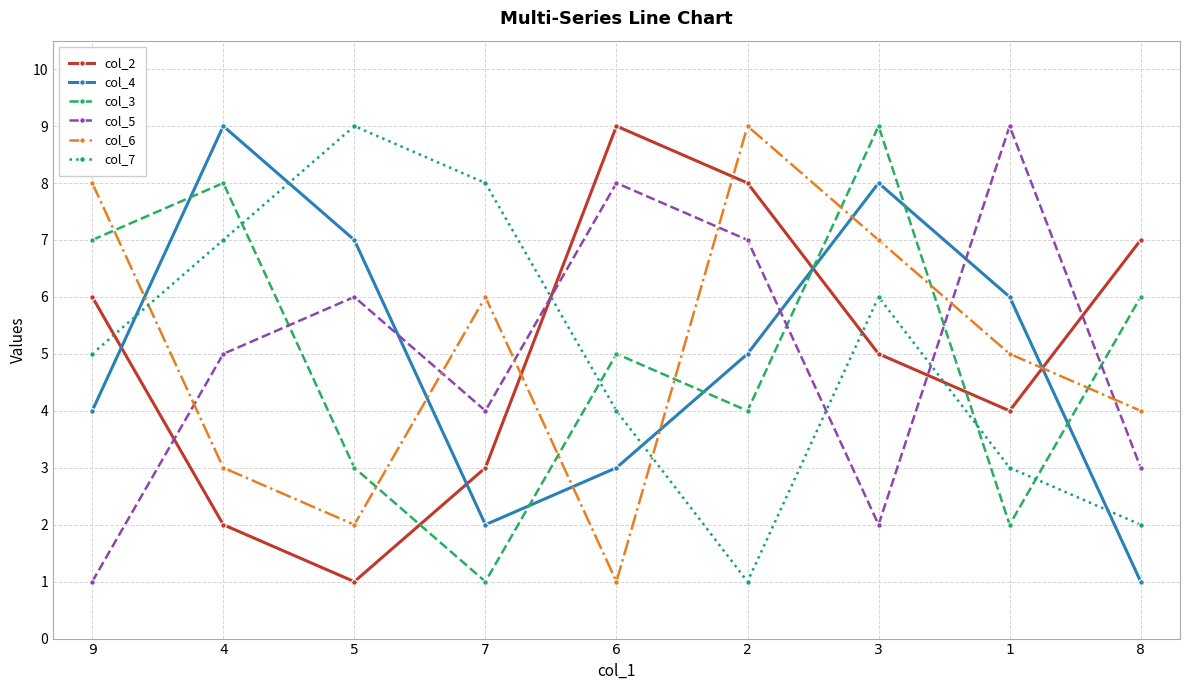

What are all the series names shown in the legend?

col_2, col_4, col_3, col_5, col_6, col_7